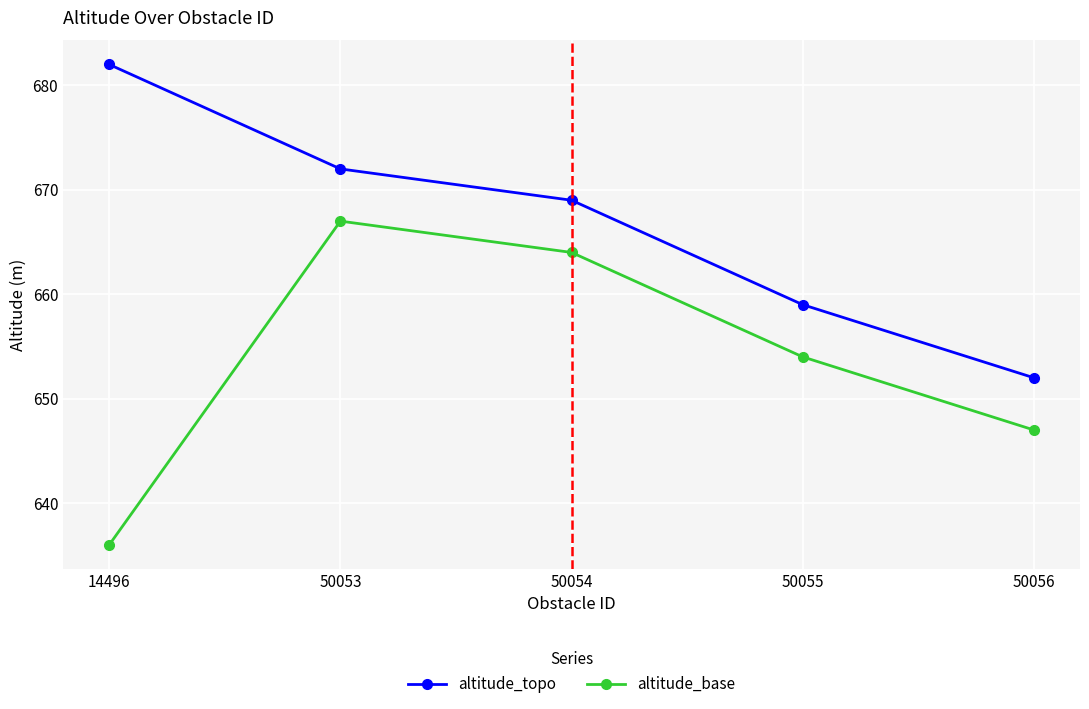

Which category has the lowest value in the altitude_topo series?

50056